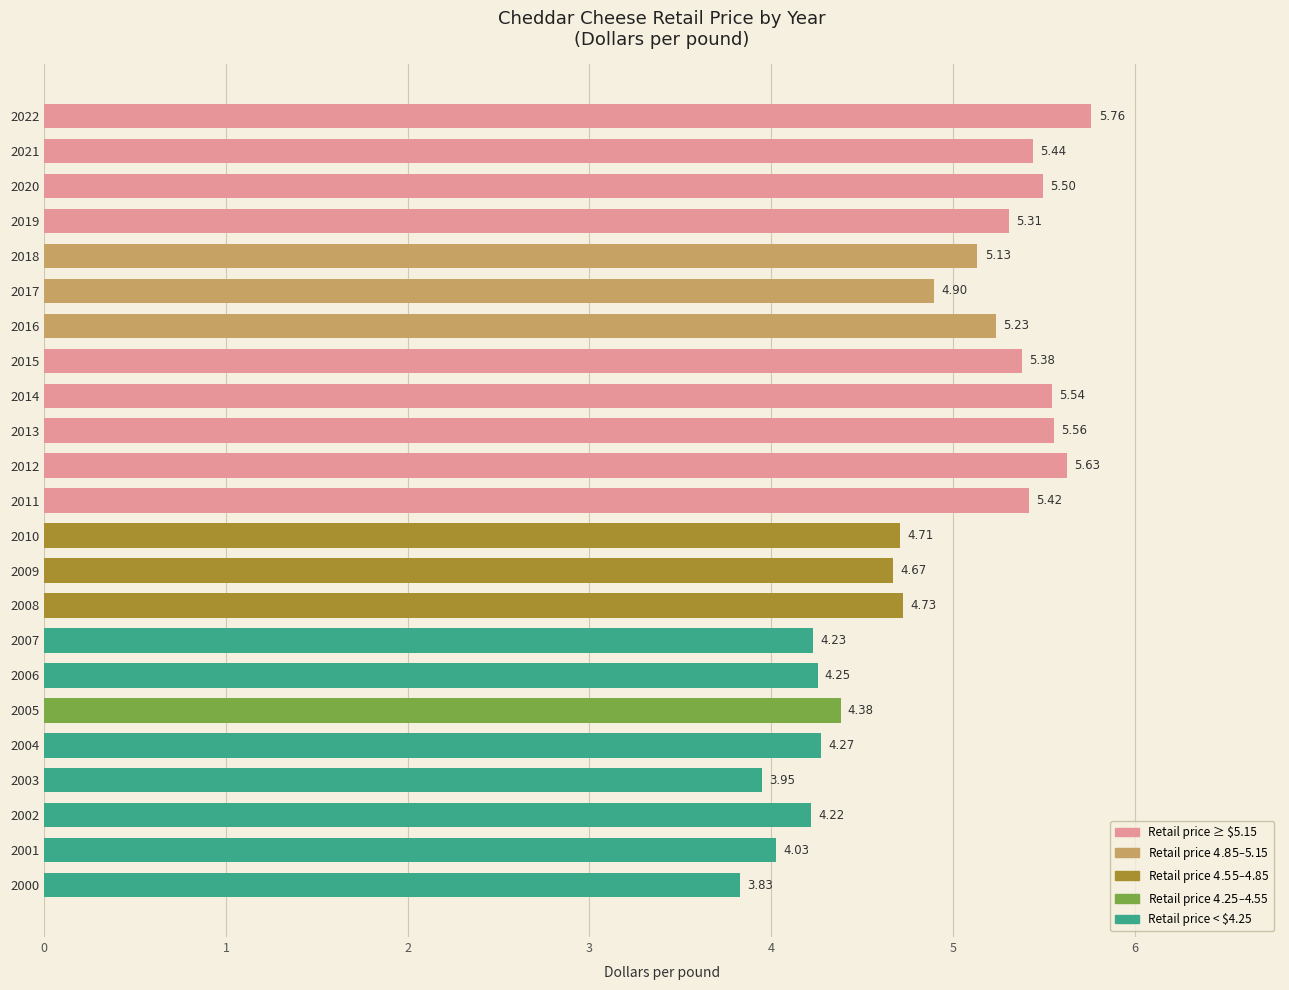

Rank the categories by value from highest to lowest.

2022, 2012, 2013, 2014, 2020, 2021, 2011, 2015, 2019, 2016, 2018, 2017, 2008, 2010, 2009, 2005, 2004, 2006, 2007, 2002, 2001, 2003, 2000